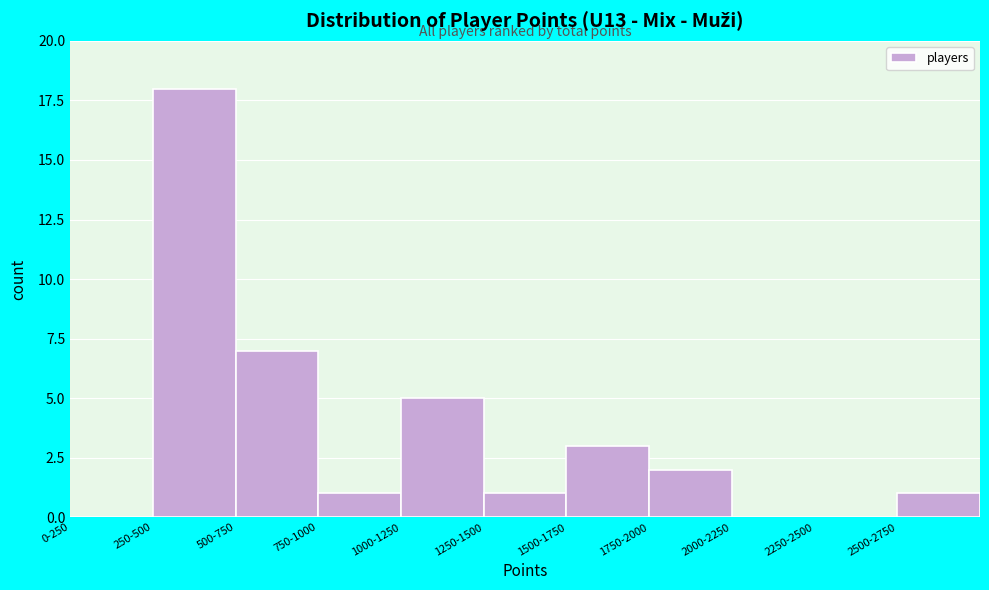

Reading right to left, transcribe all the data shown in this chart.

2500-2750=1	2250-2500=0	2000-2250=0	1750-2000=2	1500-1750=3	1250-1500=1	1000-1250=5	750-1000=1	500-750=7	250-500=18	0-250=0